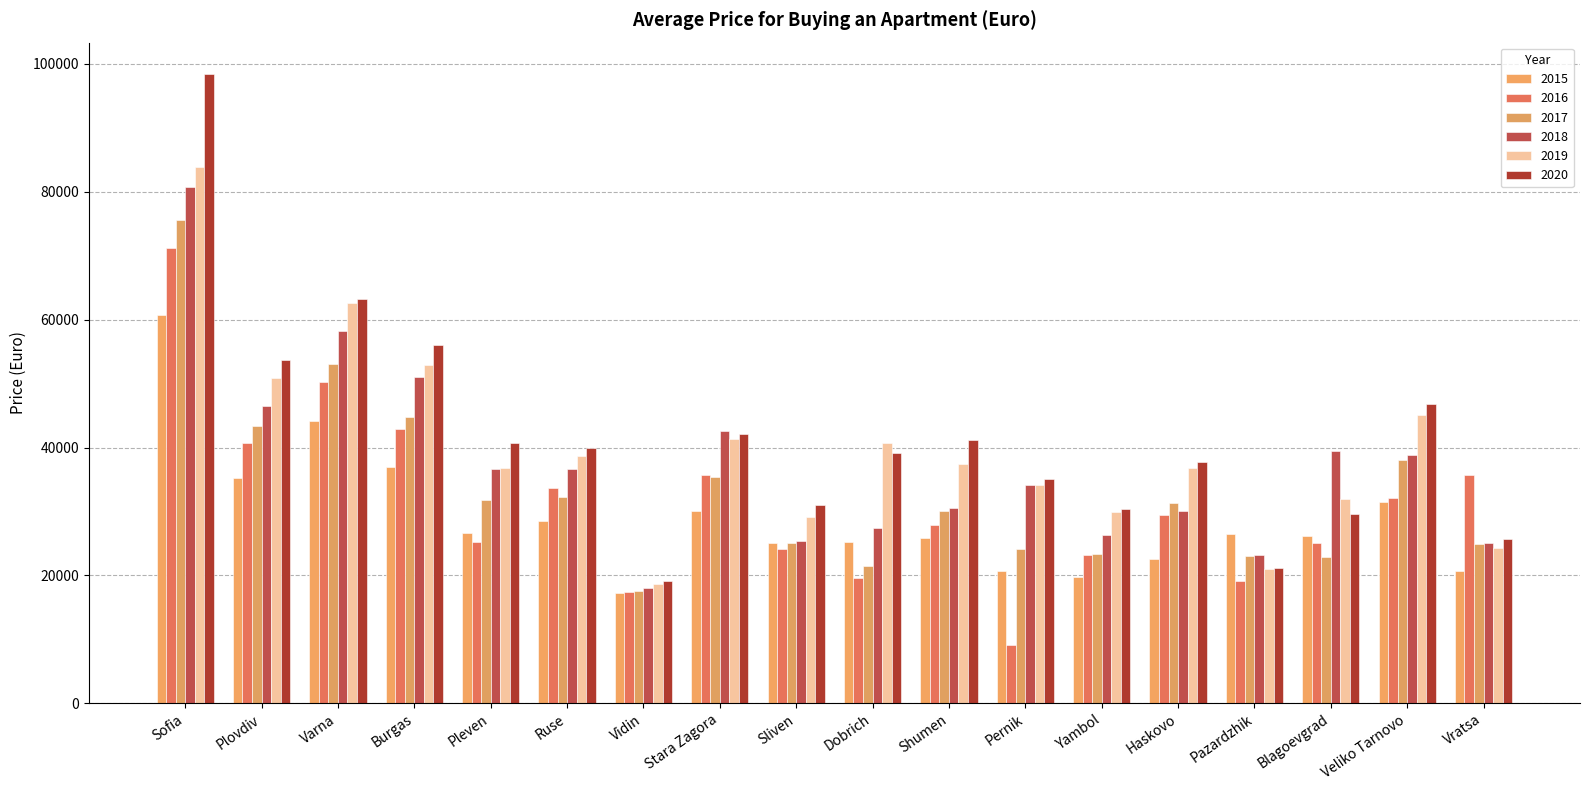

Where does the 2016 series first go above 29476?

Sofia